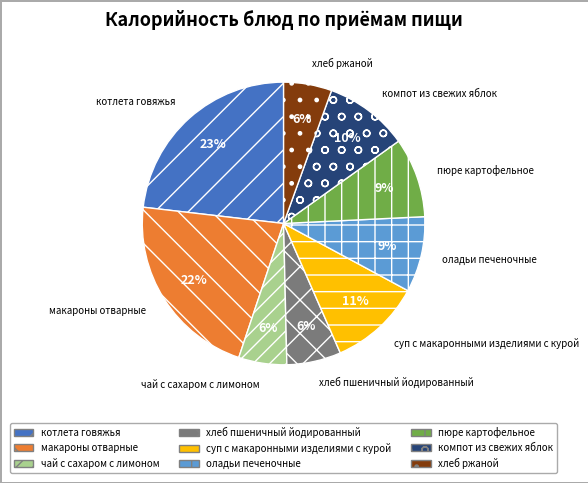

Is there a majority slice in this chart?

No